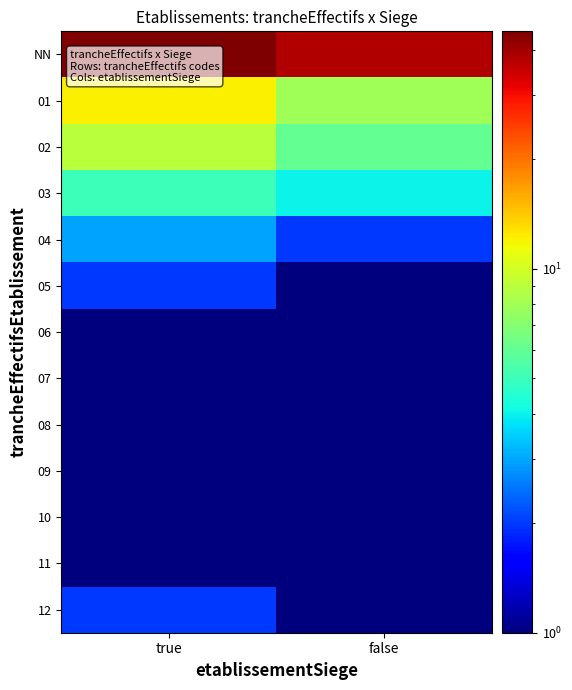

What is the minimum value shown in the chart?

0.5